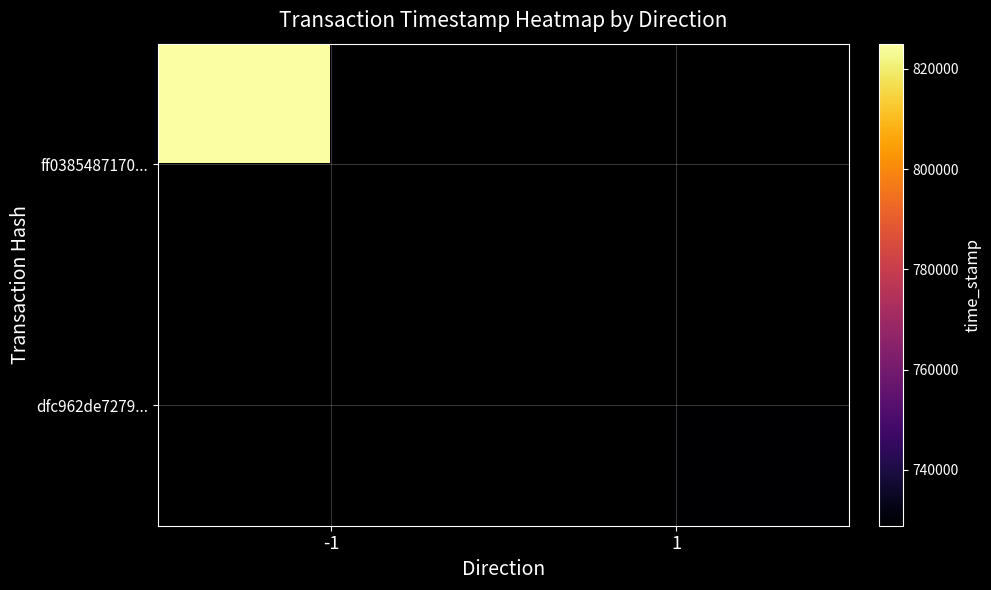

At which label does ff0385487170... reach its peak?

-1